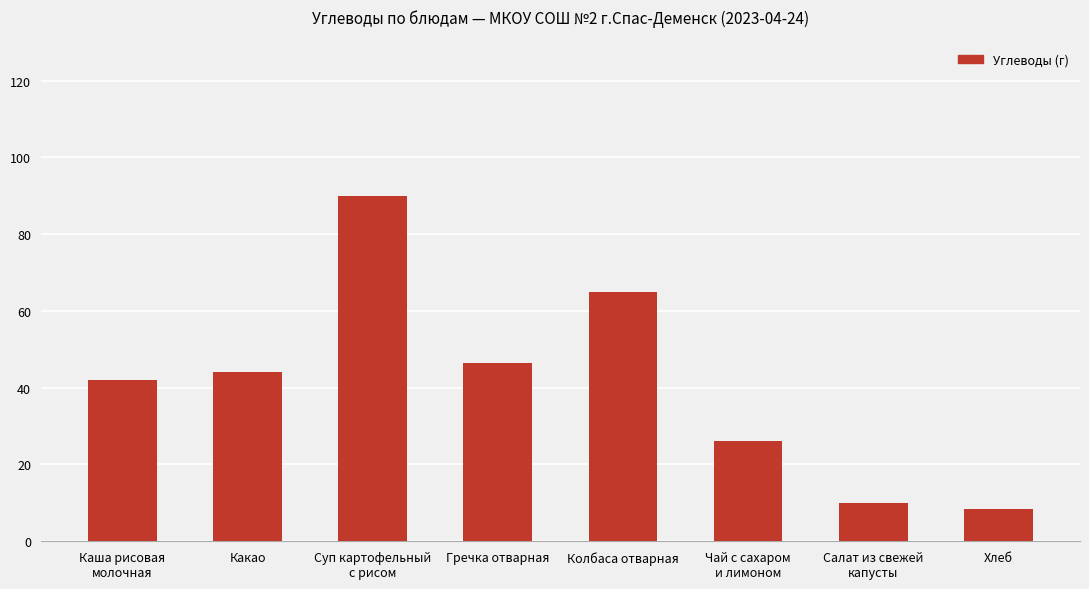

Count the number of data series in this chart.

1